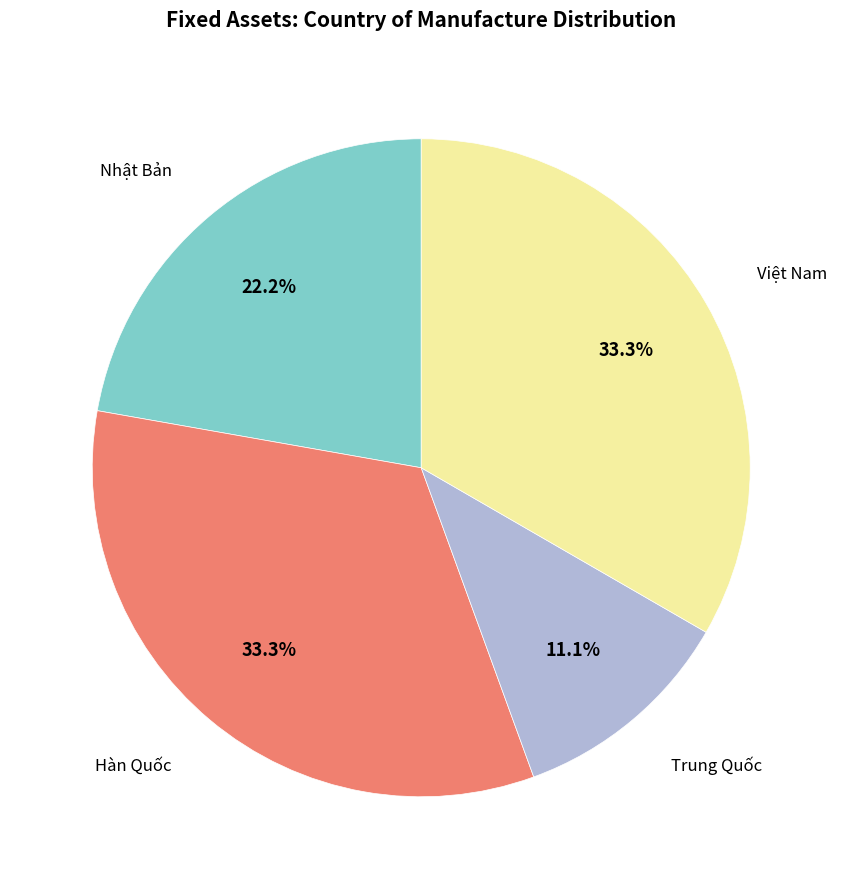

Is there a majority slice in this chart?

No